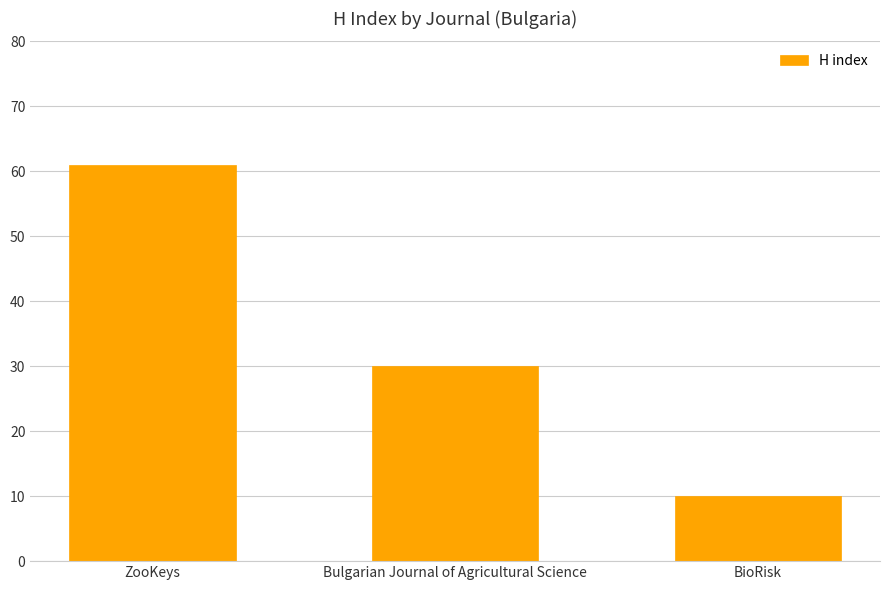

What position from the right is Bulgarian Journal of Agricultural Science?

2